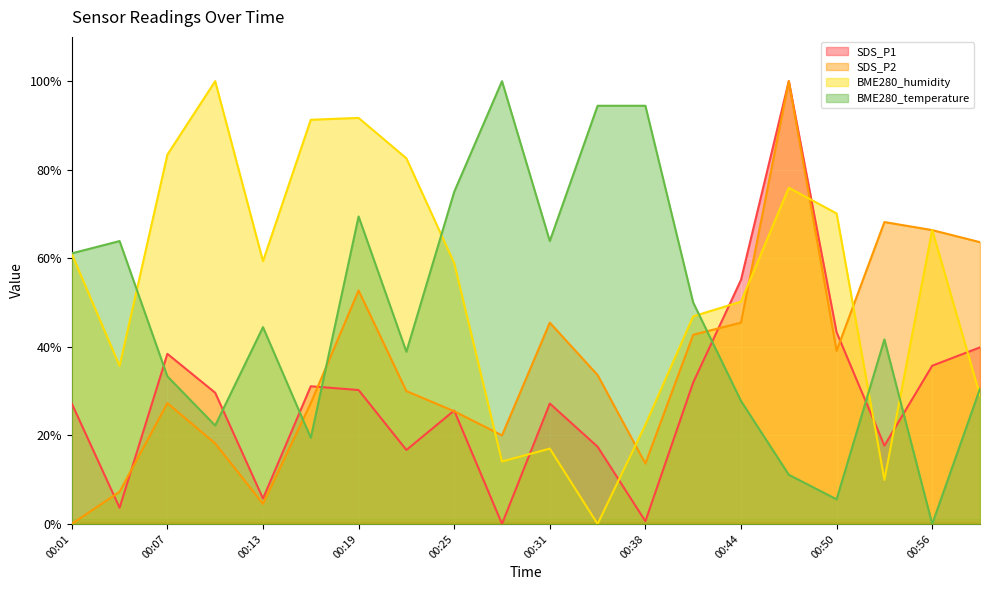

Rank the series by their average value, from highest to lowest.

BME280_humidity, BME280_temperature, SDS_P2, SDS_P1